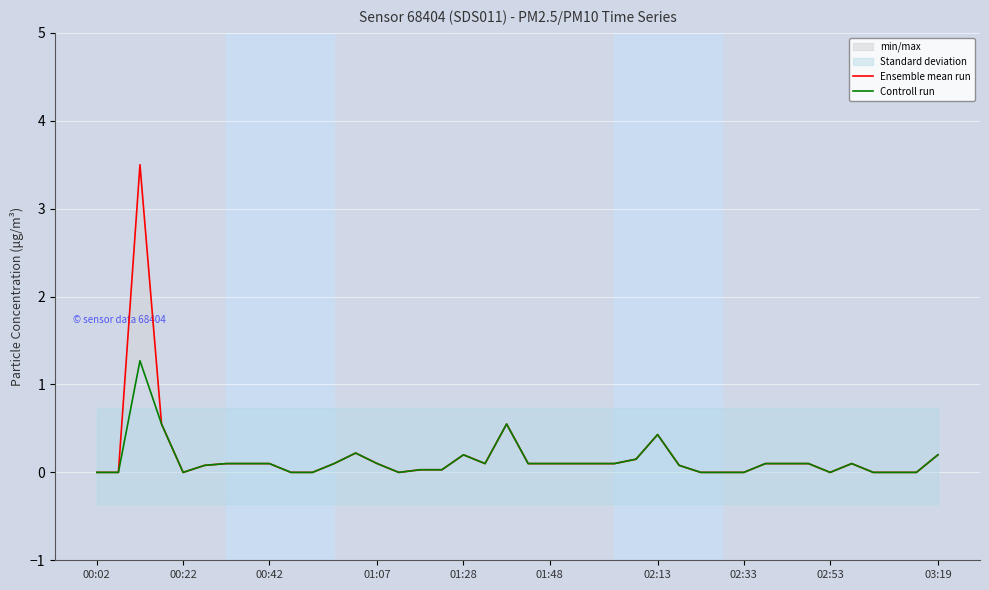

What is the average value of the Ensemble mean run series?

0.2